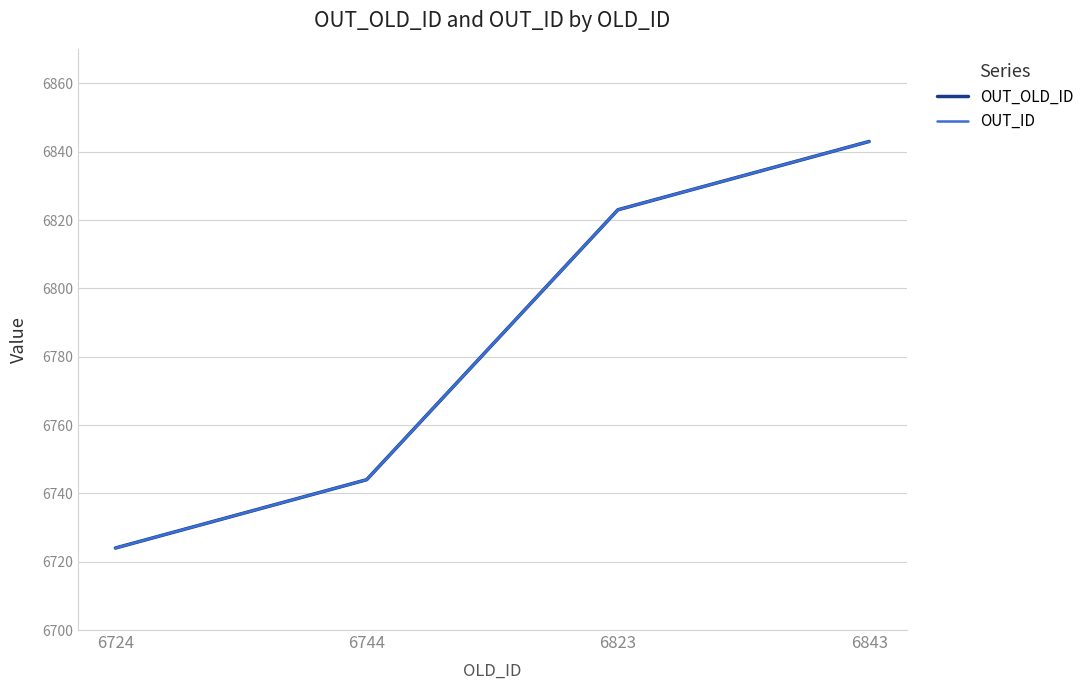

How many lines are shown in the chart?

2